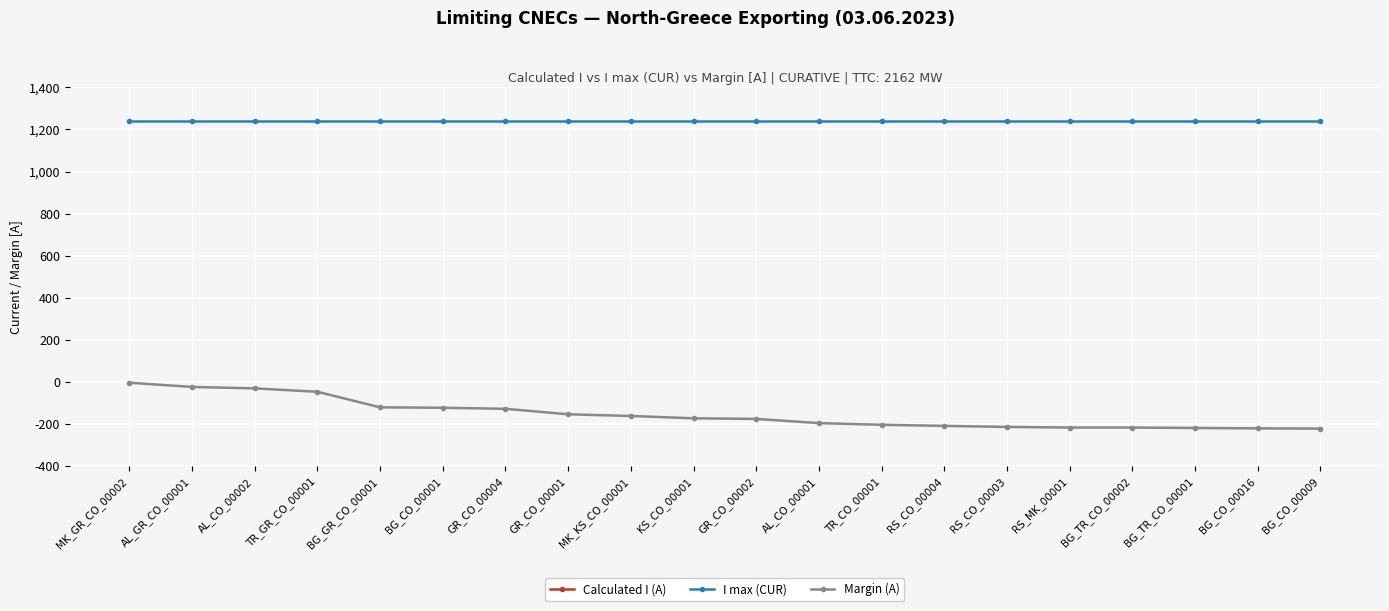

Read the Margin (A) value at BG_GR_CO_00001.

-120